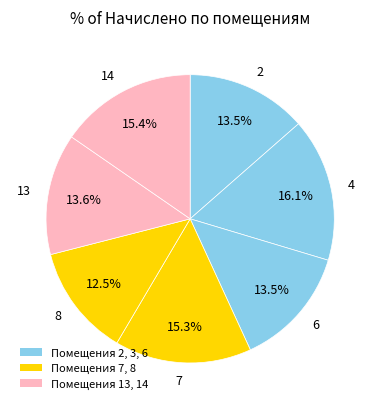

Count the number of slices in the pie.

7